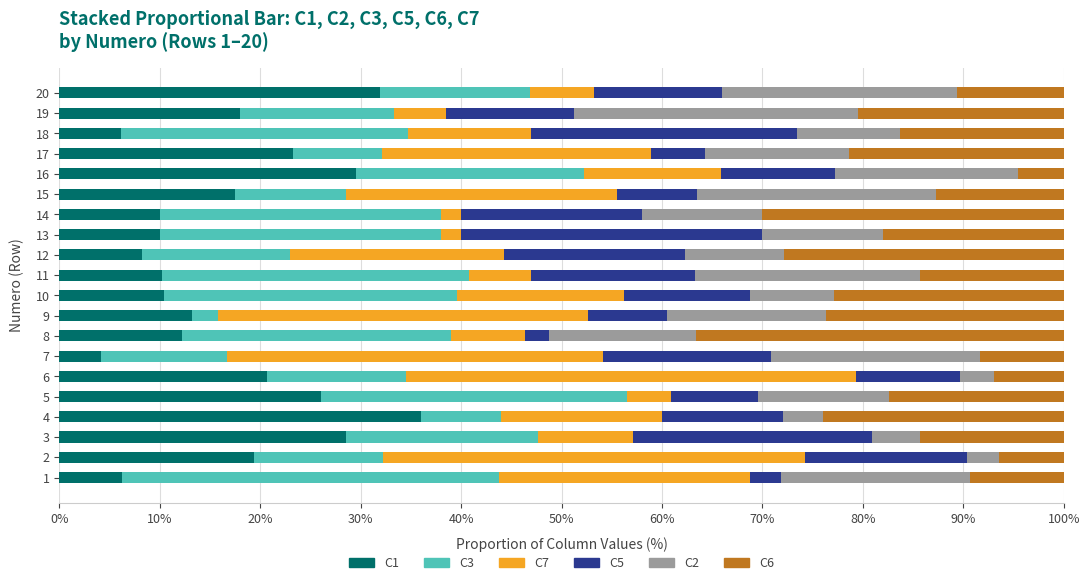

What is the total value across all series at 18?

100.0